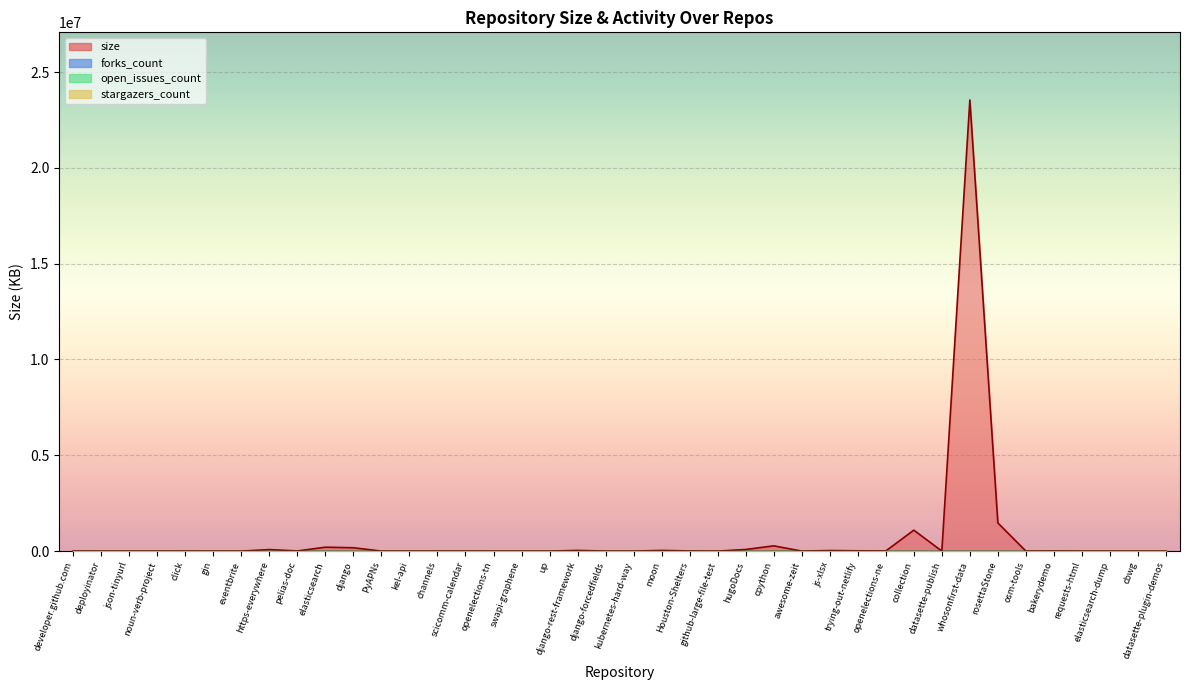

List the labels in order of open_issues_count value, largest first.

datasette-publish, developer.github.com, deployinator, json-tinyurl, noun-verb-project, click, gin, eventbrite, https-everywhere, pelias-doc, elasticsearch, django, PyAPNs, kel-api, channels, scicomm-calendar, openelections-tn, swapi-graphene, up, django-rest-framework, django-forcedfields, kubernetes-hard-way, moon, Houston-Shelters, github-large-file-test, hugoDocs, cpython, awesome-zeit, js-xlsx, trying-out-netlify, openelections-ne, collection, whosonfirst-data, rosettaStone, osm-tools, bakerydemo, requests-html, elasticsearch-dump, cbwg, datasette-plugin-demos